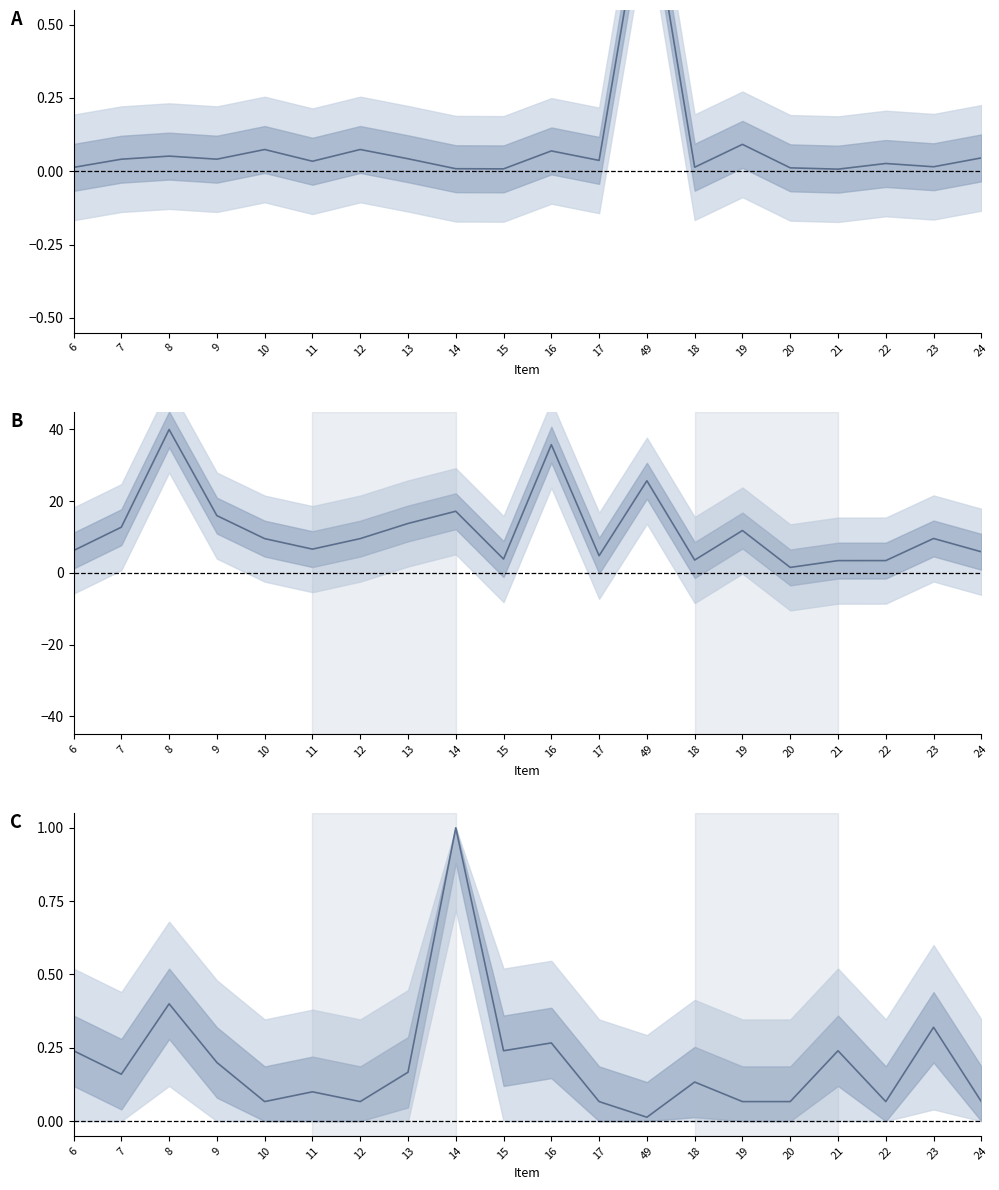

What is the average value of the Valor Total (norm.) series?

12.1